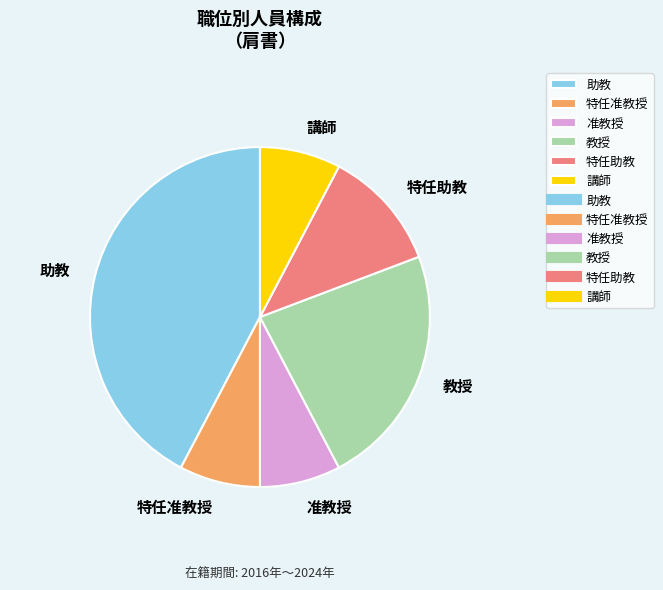

Does 講師 account for over 50% of the chart?

No